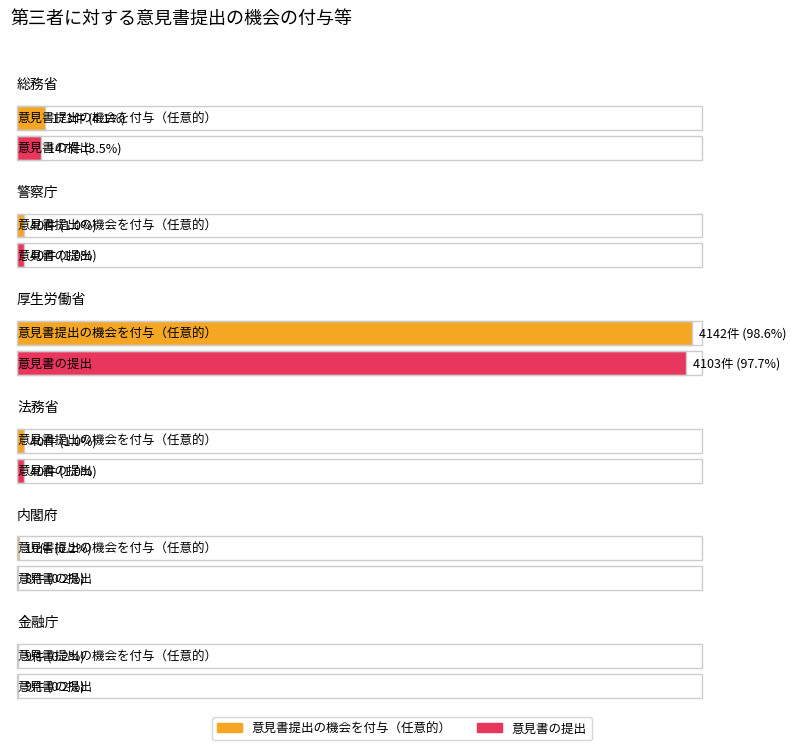

What value does the 意見書の提出 series have at 警察庁, to the nearest 50?

50